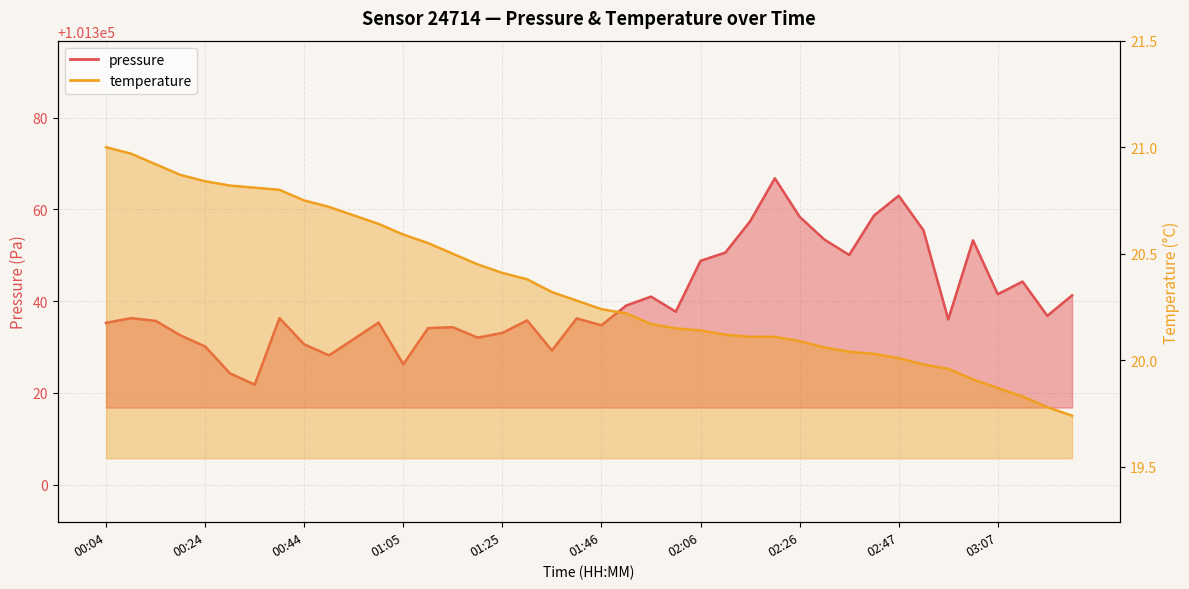

Reading right to left, extract all data points from this chart.

pressure: 101341.3	101336.8	101344.3	101341.5	101353.3	101336.0	101355.5	101363.0	101358.7	101350.1	101353.4	101358.4	101366.8	101357.4	101350.6	101348.8	101337.7	101341.0	101339.1	101334.8	101336.2	101329.2	101335.8	101333.1	101332.1	101334.3	101334.1	101326.2	101335.3	101331.8	101328.2	101330.6	101336.3	101321.8	101324.3	101330.1	101332.6	101335.7	101336.3	101335.3
temperature: 19.7	19.8	19.8	19.9	19.9	20.0	20.0	20.0	20.0	20.0	20.1	20.1	20.1	20.1	20.1	20.1	20.1	20.2	20.2	20.2	20.3	20.3	20.4	20.4	20.4	20.5	20.6	20.6	20.6	20.7	20.7	20.8	20.8	20.8	20.8	20.8	20.9	20.9	21.0	21.0